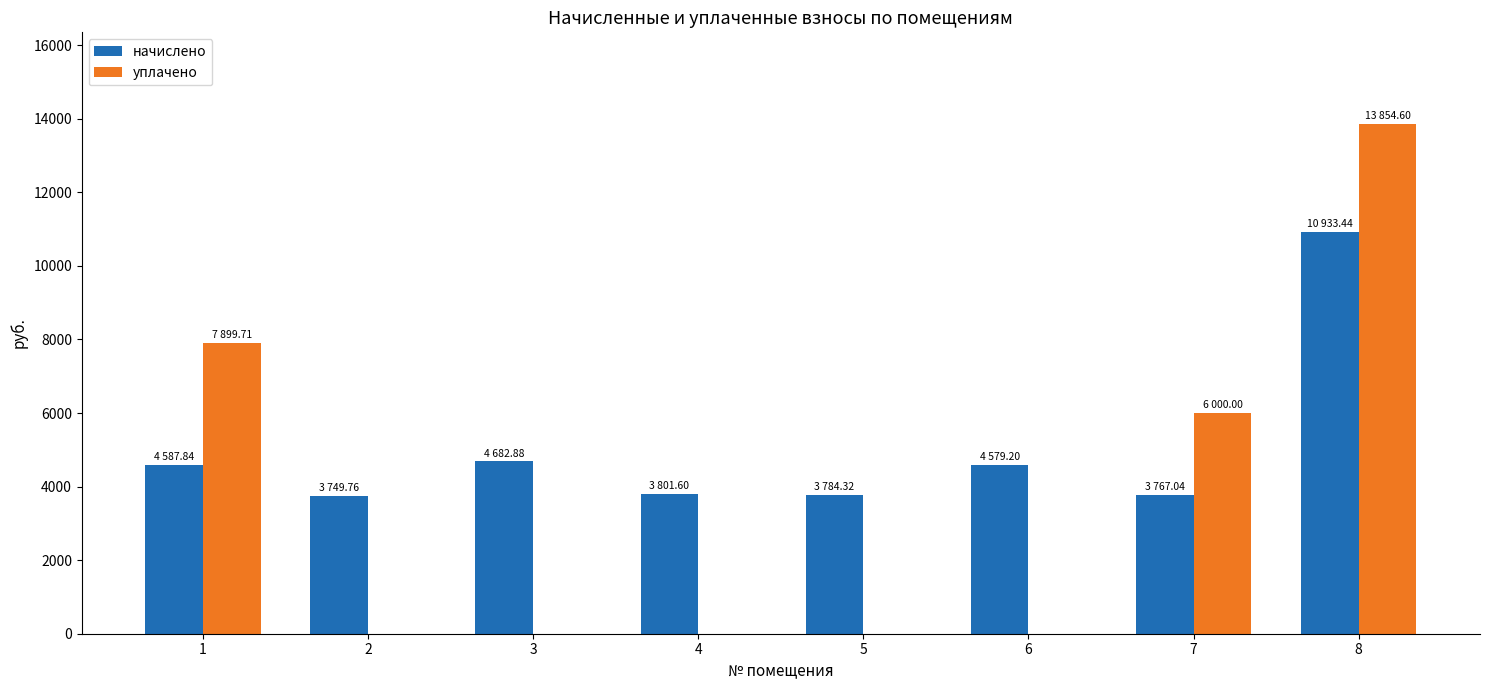

What is the average value of the уплачено series?

3469.3